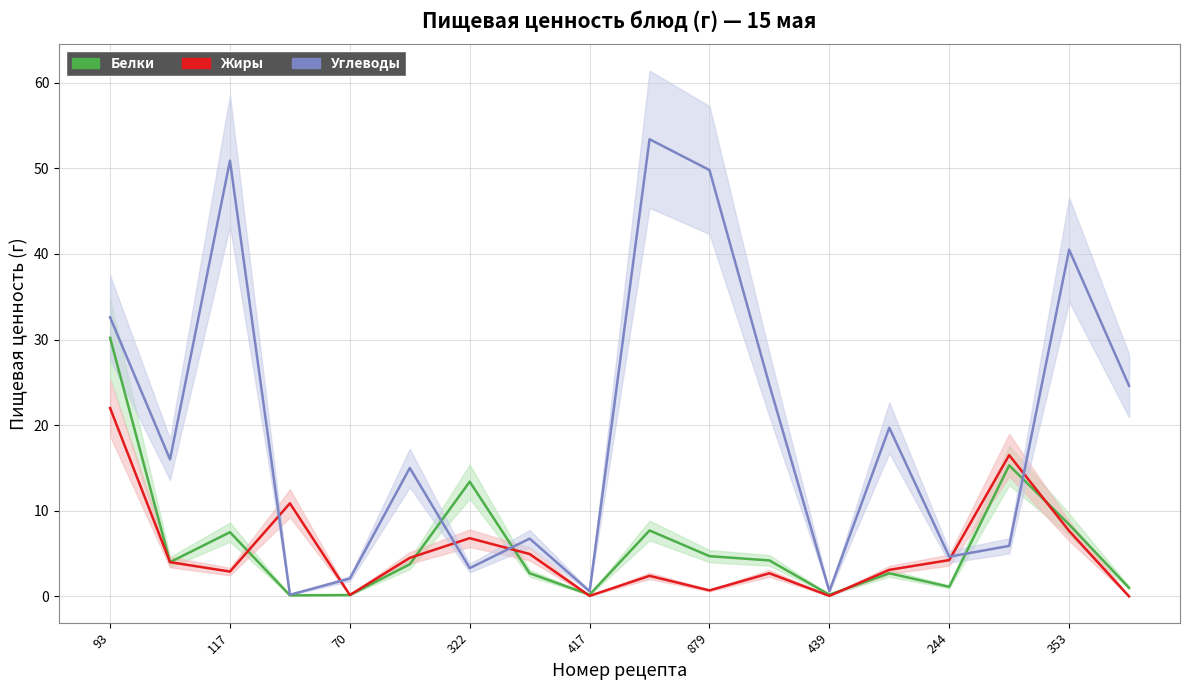

Which series changed the most between 322 and 147?

Углеводы